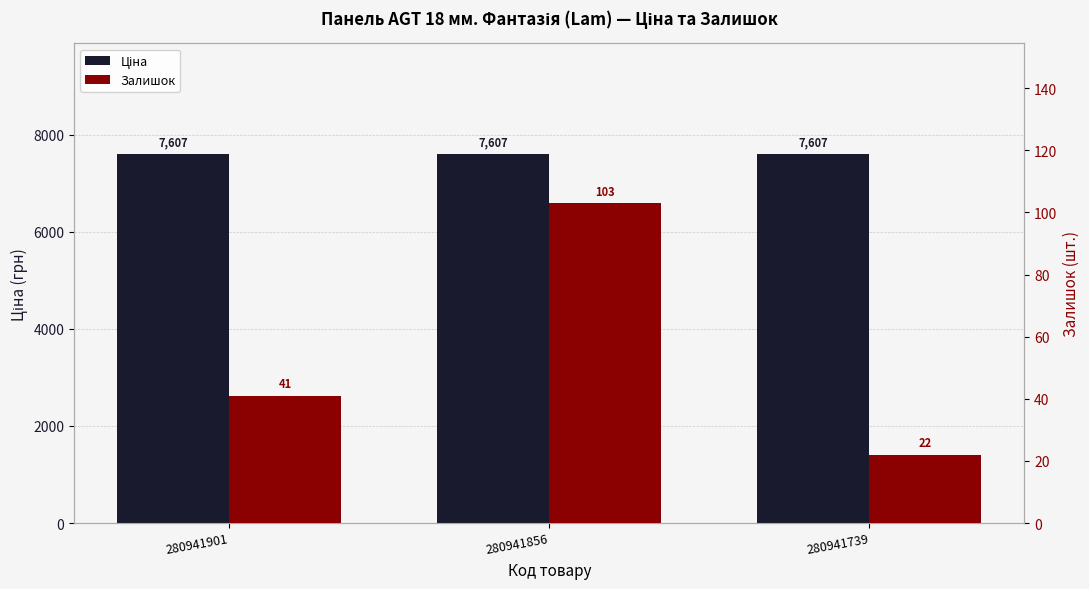

The Ціна series shows 7607.2 at 280941856. True or false?

True